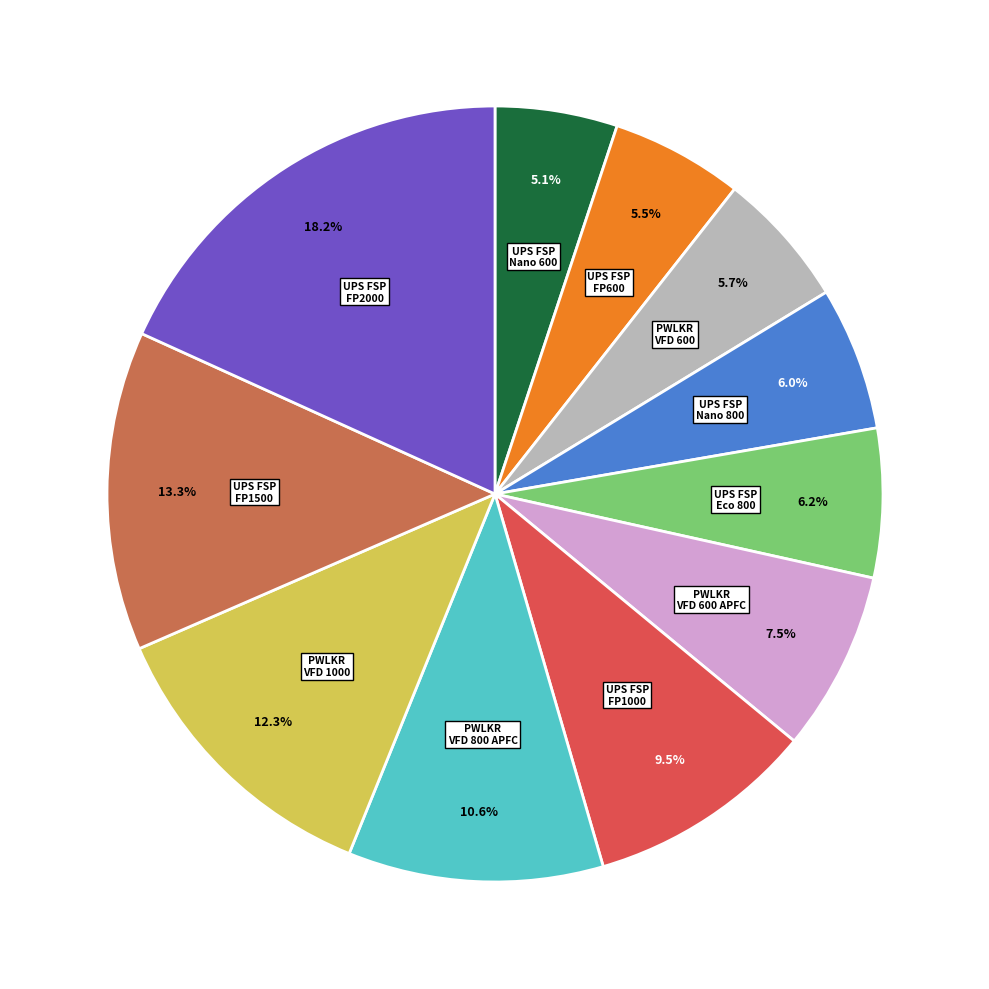

Does any single category account for the majority?

No